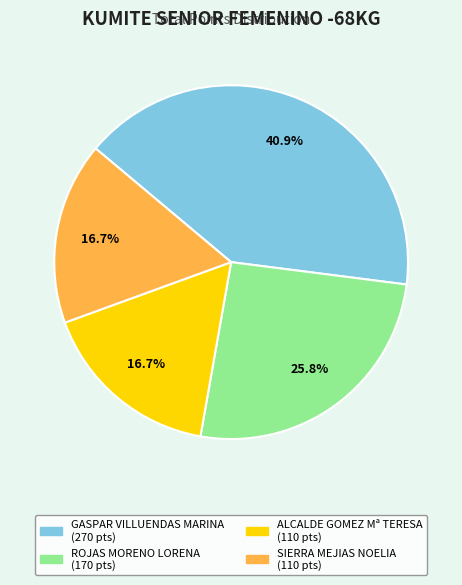

To the nearest percent, what is the combined percentage of GASPAR VILLUENDAS MARINA and ROJAS MORENO LORENA?

67%